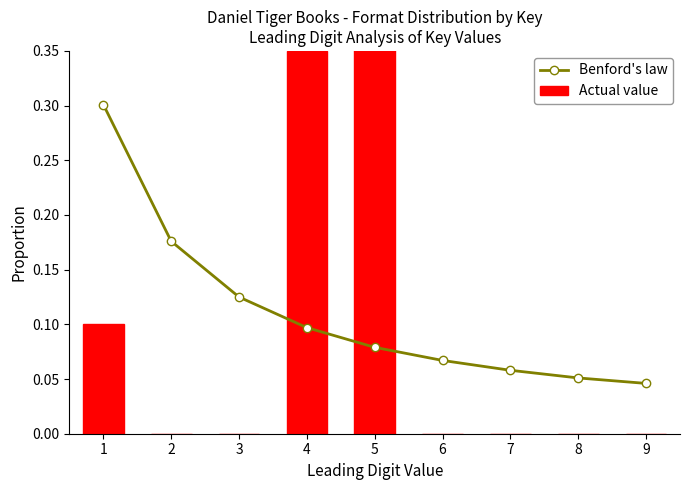

Which category has the highest value across all series?

5